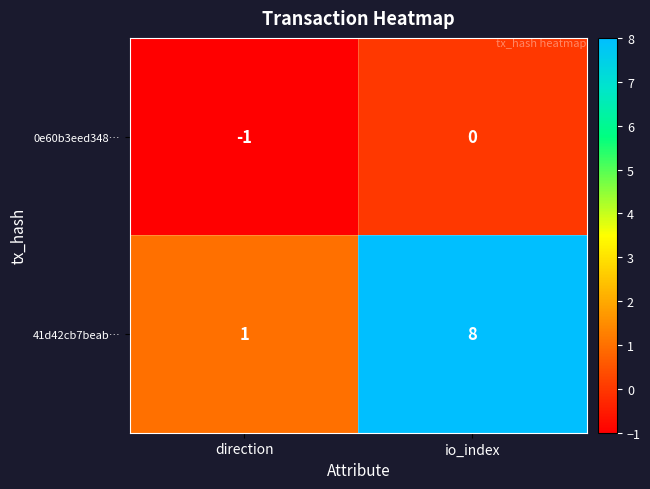

At which category is the sum across all series the highest?

io_index